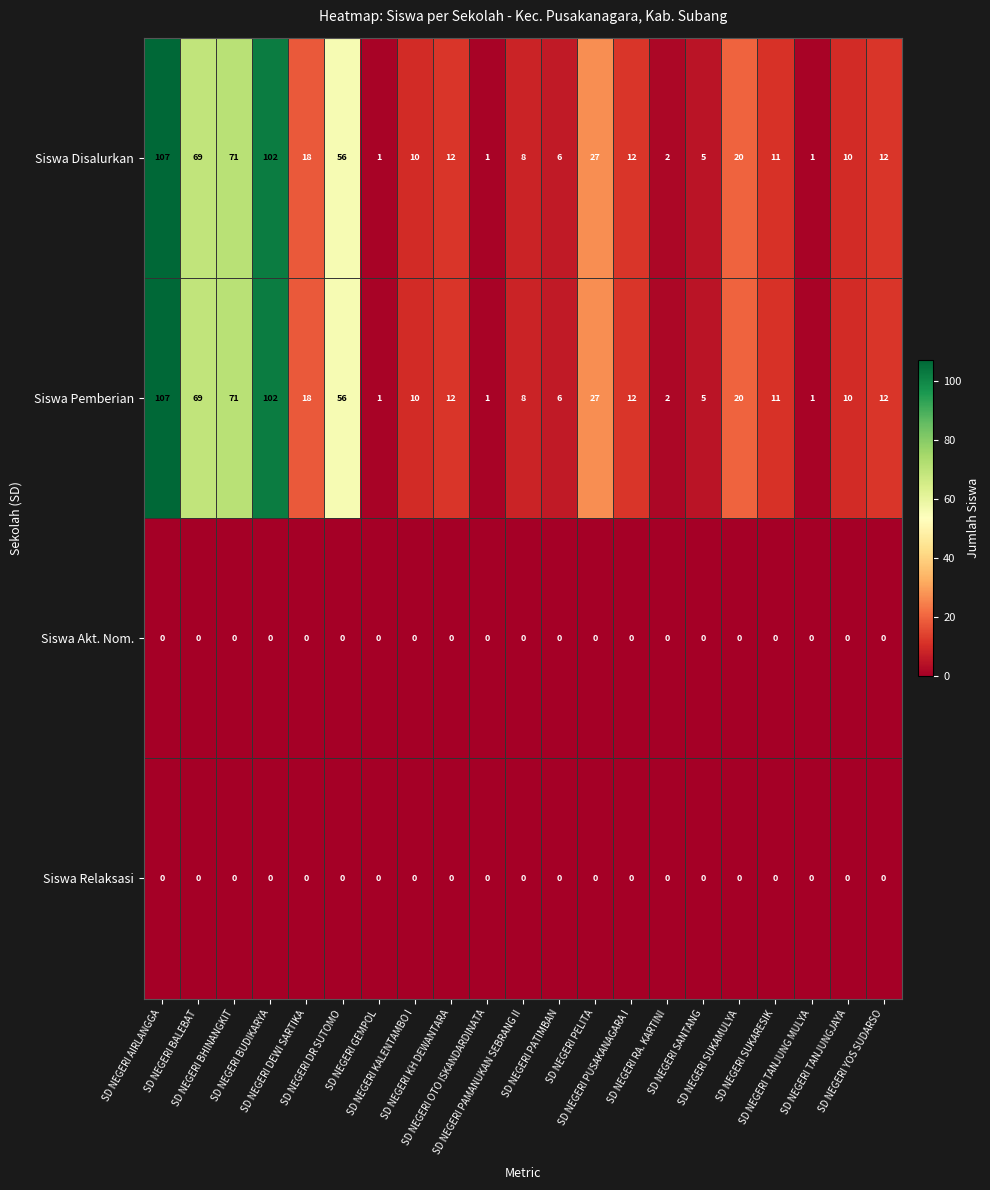

At which category is the sum across all series the highest?

SD NEGERI AIRLANGGA